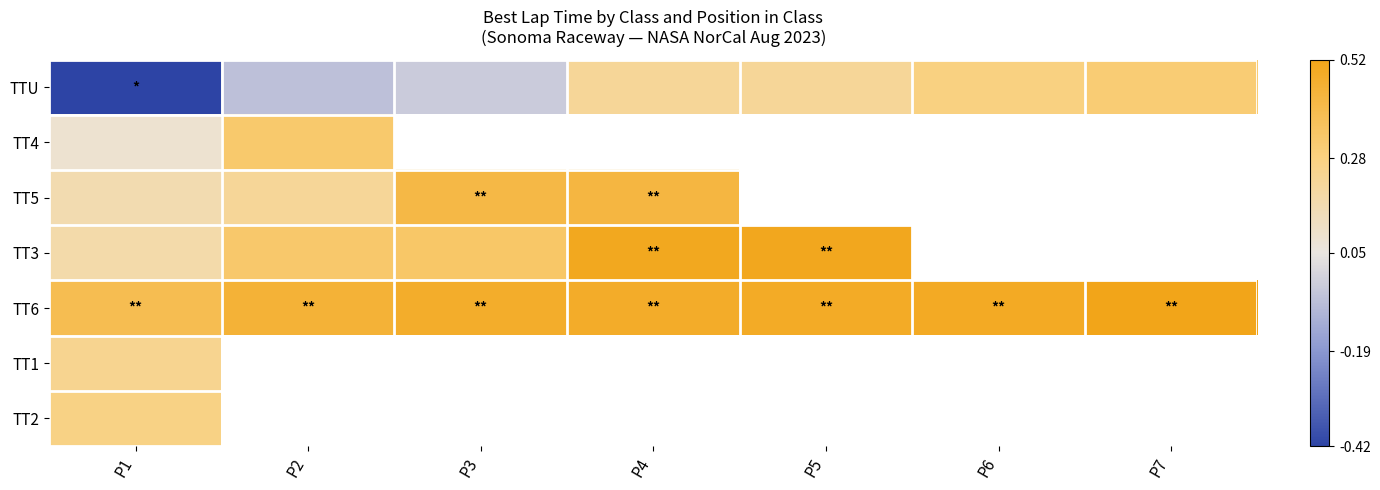

Between P4 and P6, which series saw the biggest shift?

TTU